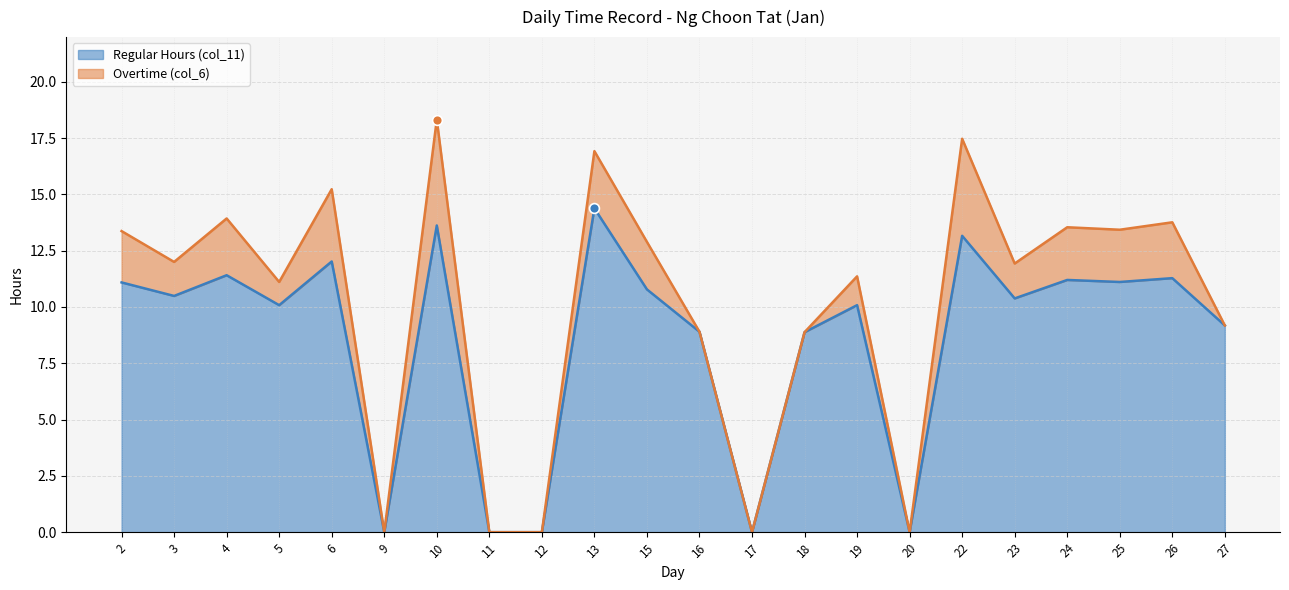

What is the change in value from 16 to 20?

-8.9